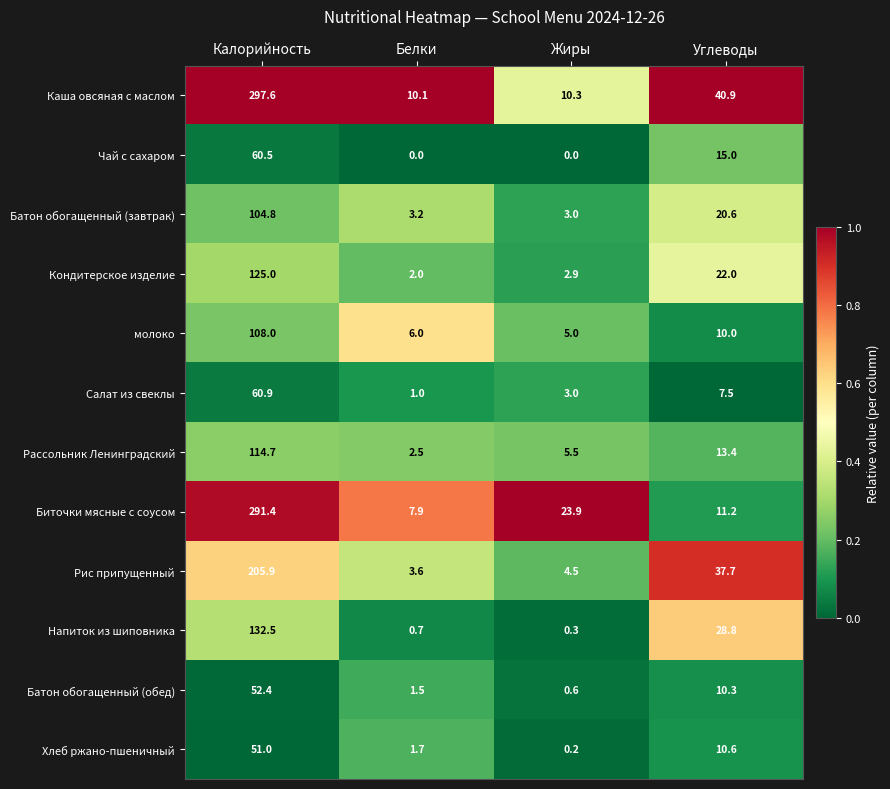

Is it true that Биточки мясные с соусом equals 38.6 at Жиры?

False